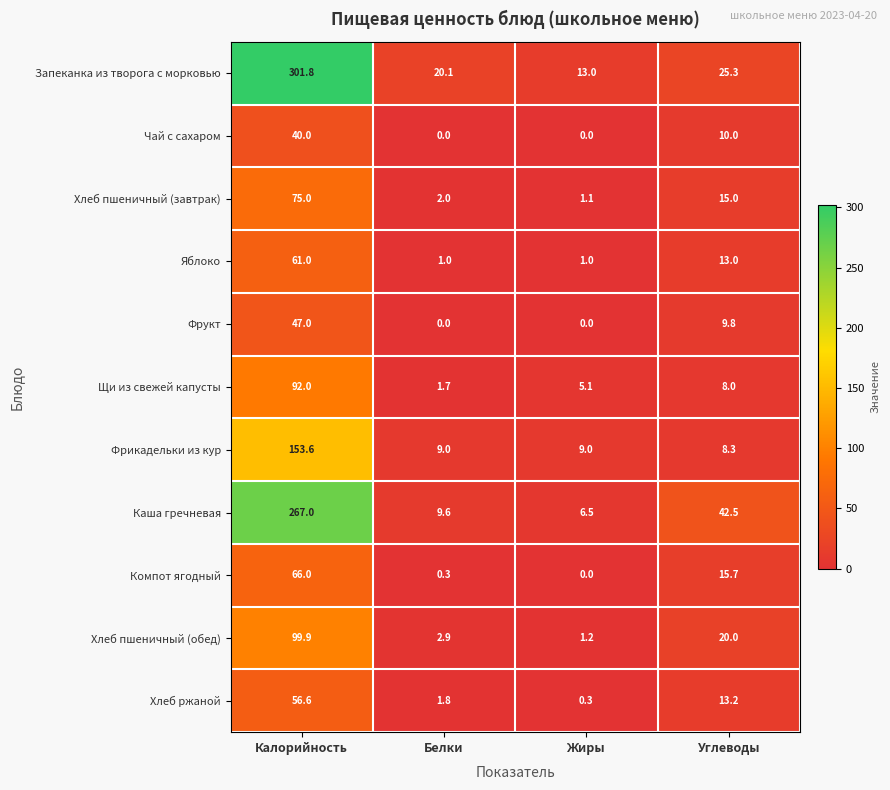

What is the total value across all series at Жиры?

37.2